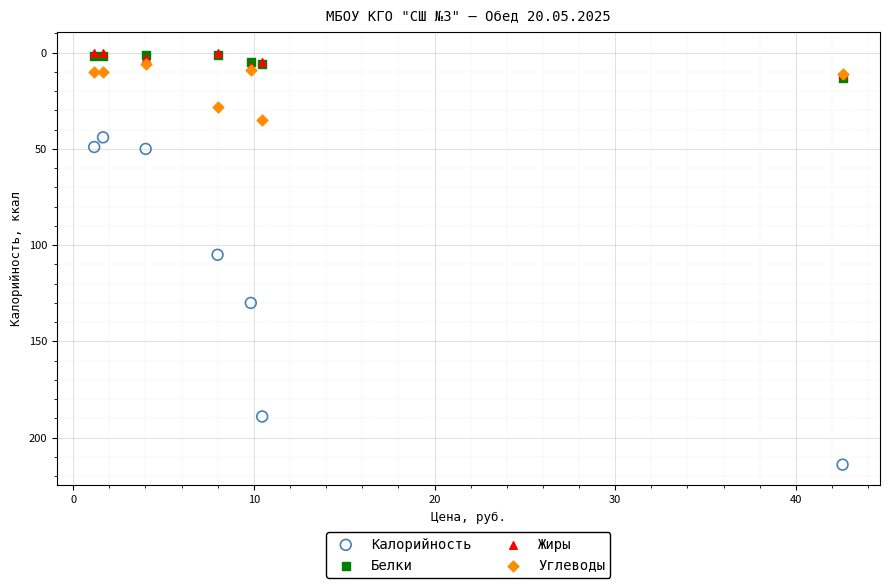

Which series contains the highest Y value?

Калорийность